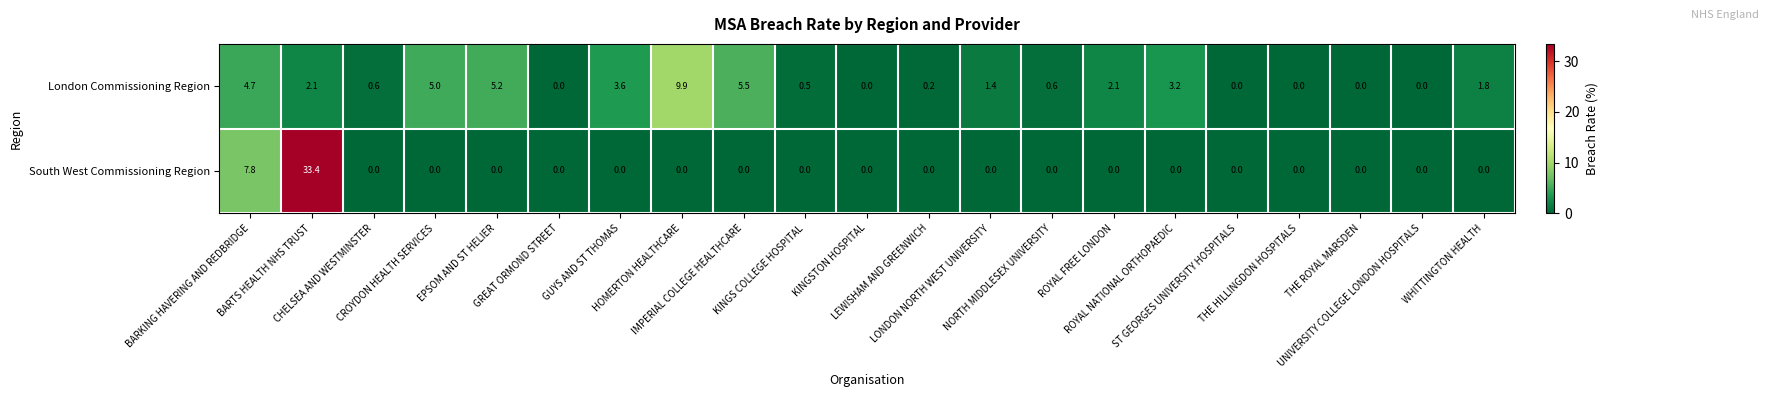

Rank the series by their maximum value, from highest to lowest.

South West Commissioning Region, London Commissioning Region